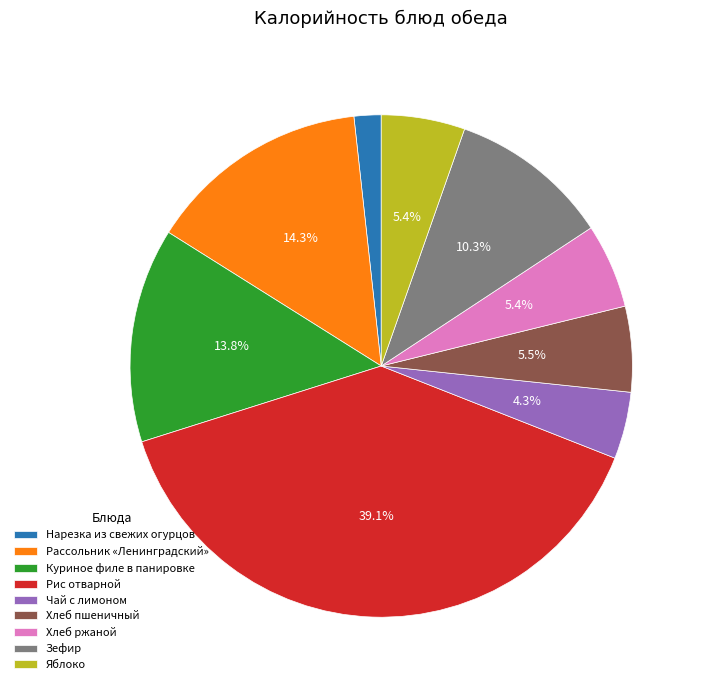

Do Хлеб пшеничный and Рис отварной together represent more than half of the pie?

No